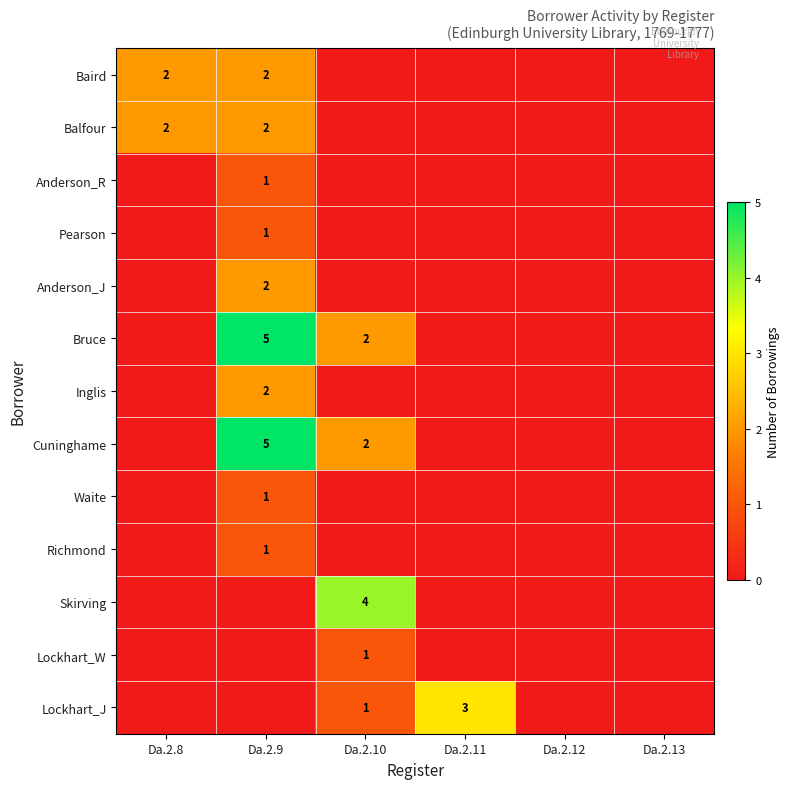

Count the number of categories in the chart.

6